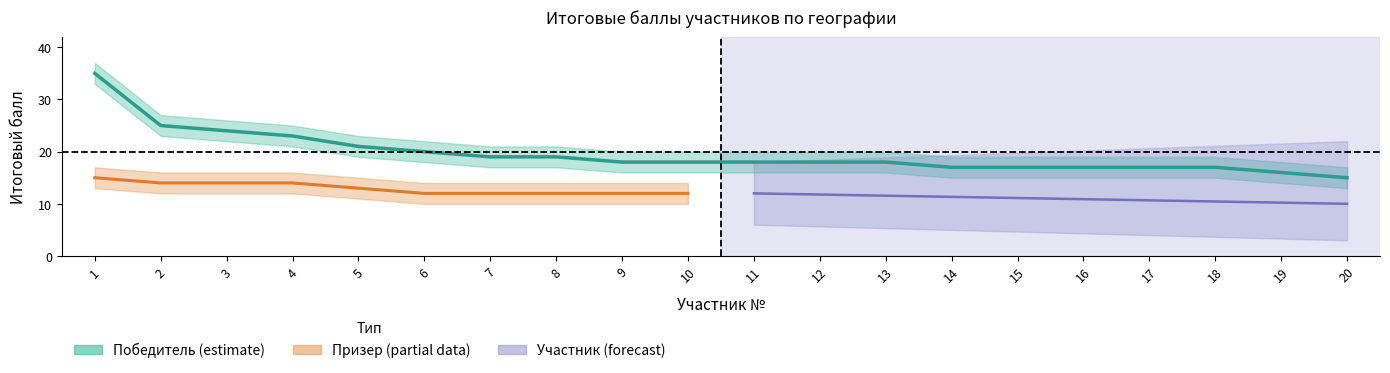

Is the value of Участник at 2 greater than the value of Победитель at 9?

No